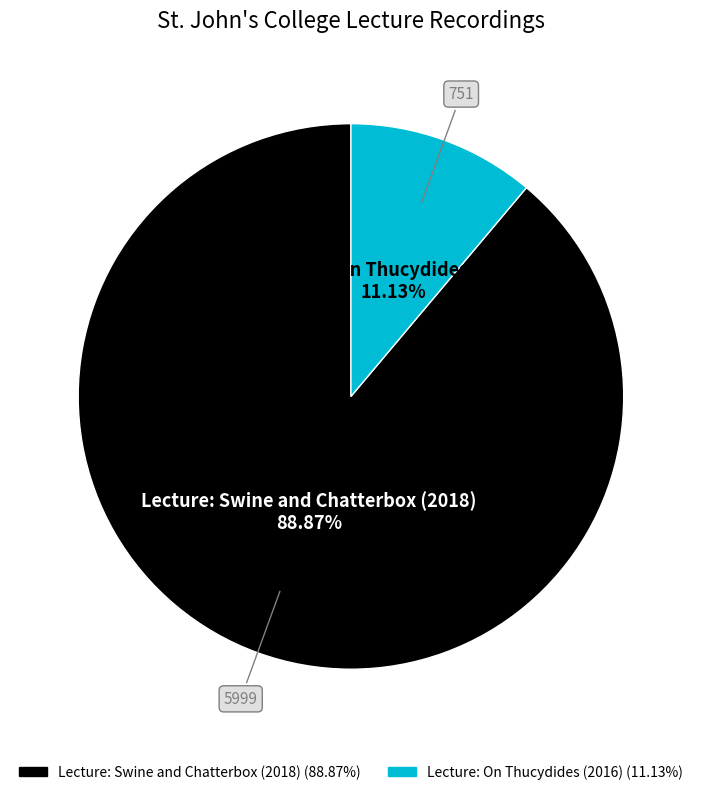

To the nearest percent, what is the difference between the Lecture: On Thucydides (2016) and Lecture: Swine and Chatterbox (2018) slice percentages?

78%